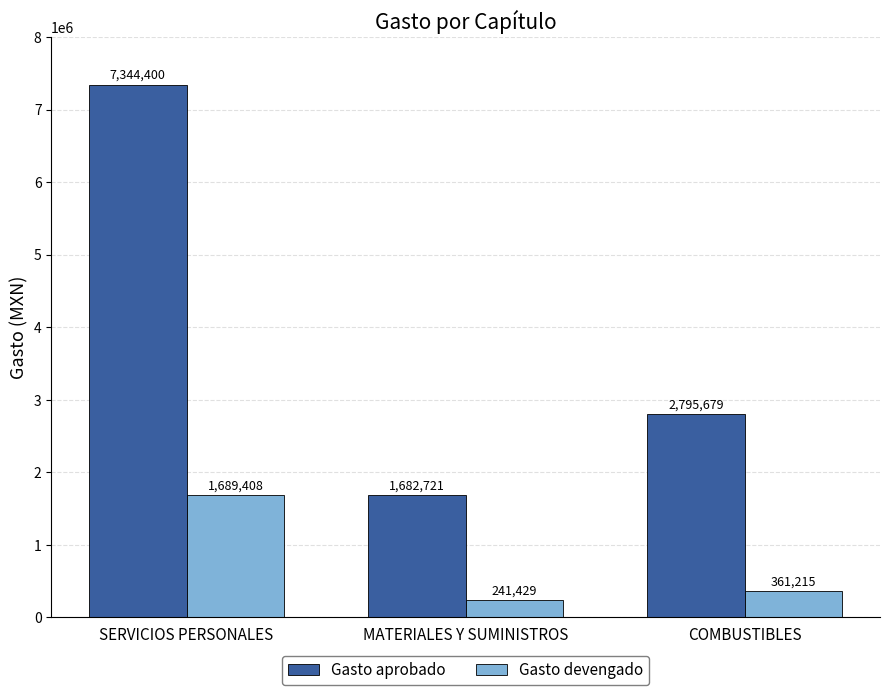

What position from the left is MATERIALES Y SUMINISTROS?

2